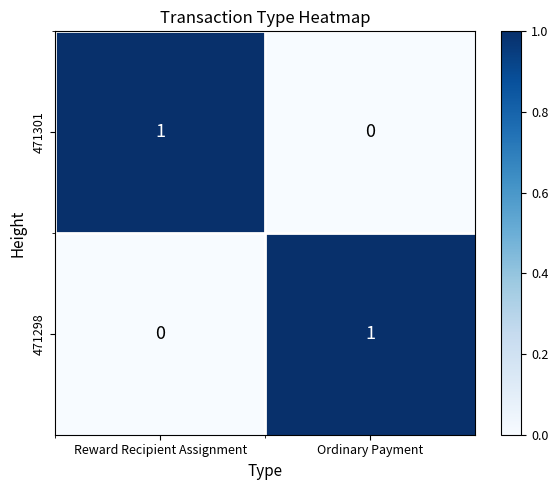

The 471298 series shows 1 at Reward Recipient Assignment. True or false?

False